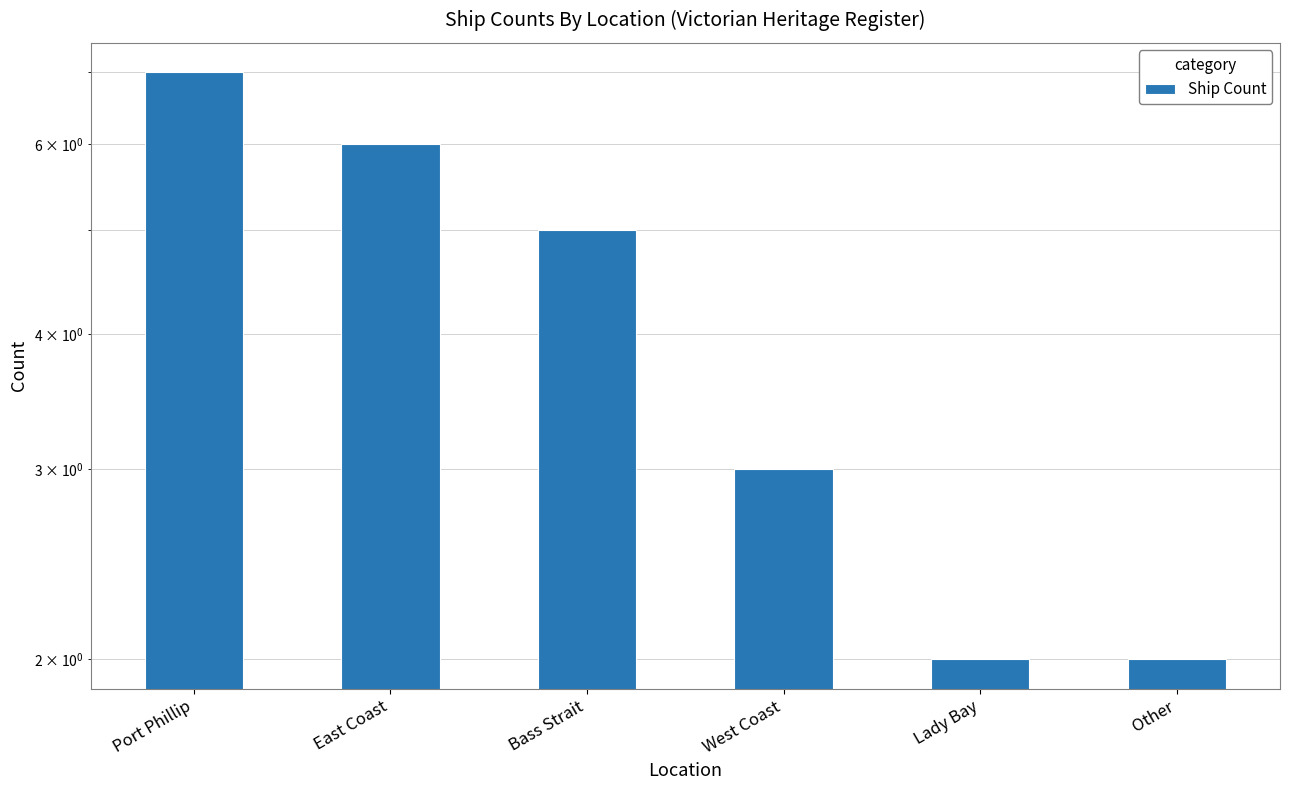

How many values are between 2 and 6?

5